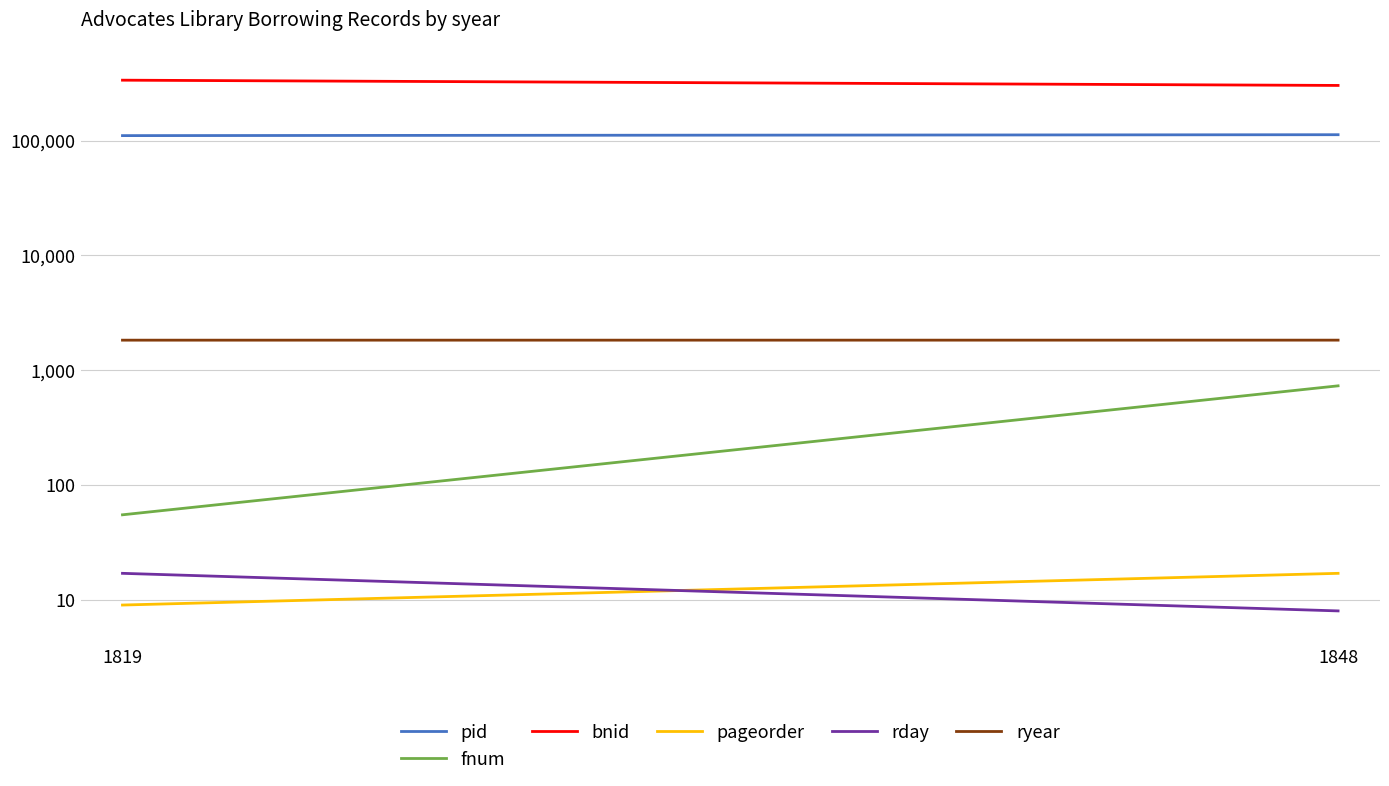

Which category has the lowest value in the ryear series?

1819